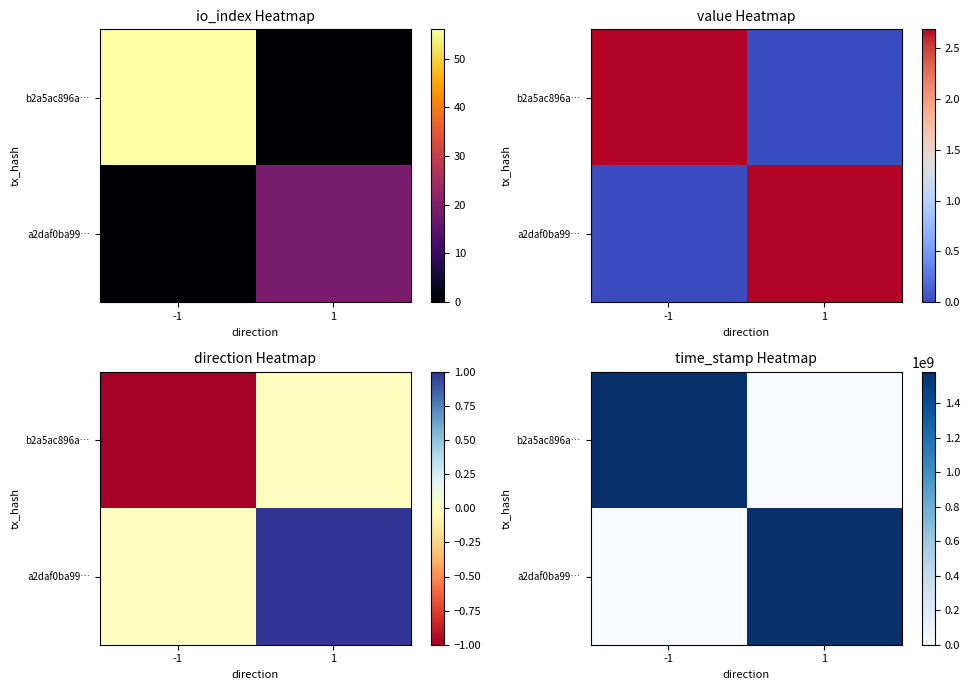

True or false: a2daf0ba99… has a value of 0 at -1.

True